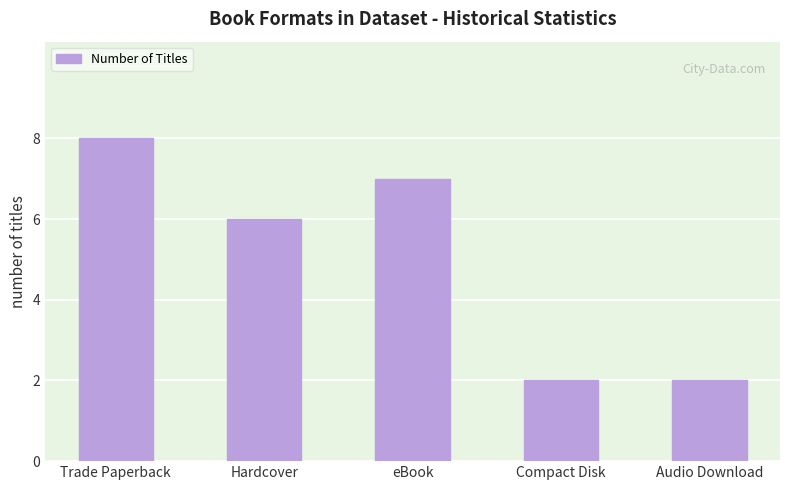

Between Hardcover and eBook, which is larger?

eBook